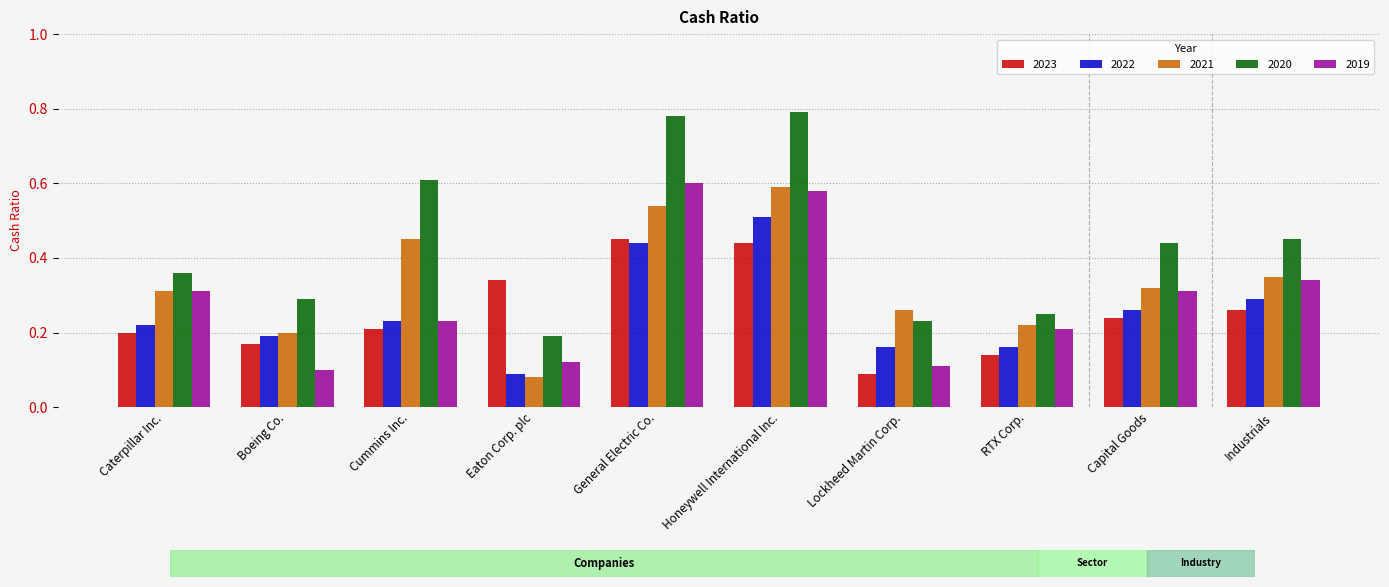

Is it true that 2019 equals 0.2 at Caterpillar Inc.?

False